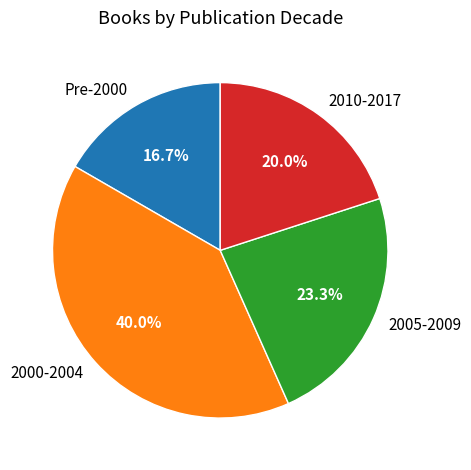

Combined, what portion of the pie is 2000-2004 and 2005-2009?

63.3%